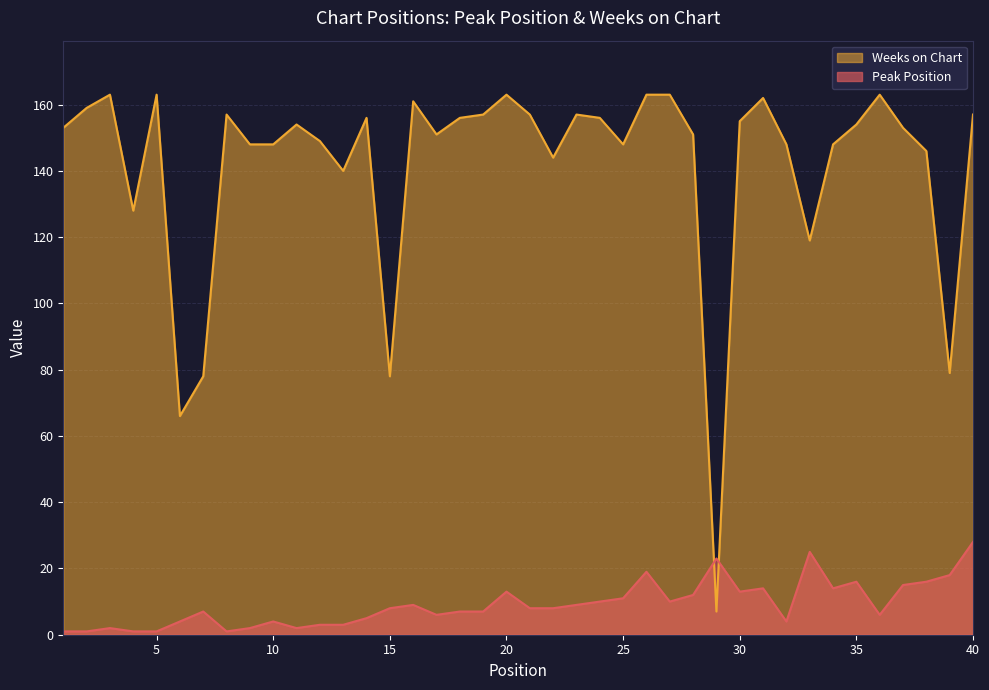

Is the value of Weeks on Chart at 6 greater than the value of Peak Position at 11?

Yes